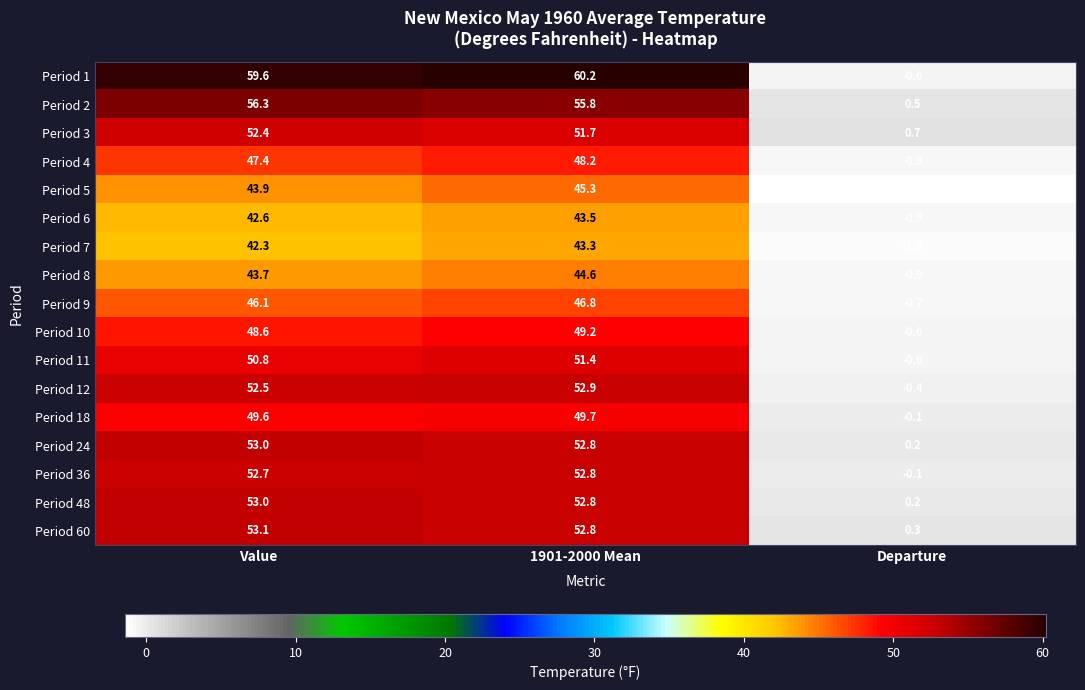

Which label corresponds to the largest value in the chart?

1901-2000 Mean